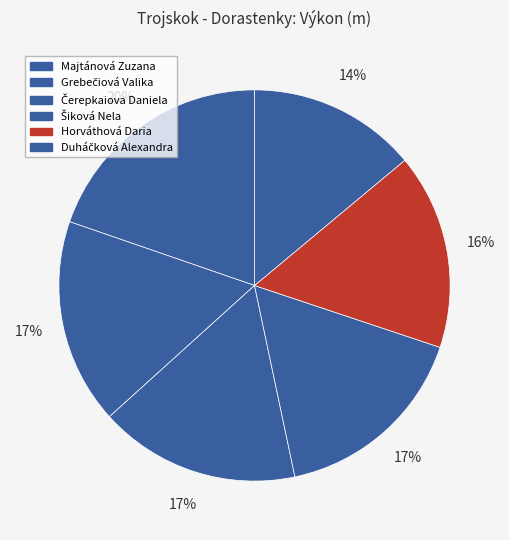

Rank the categories by value from lowest to highest.

Duháčková Alexandra, Horváthová Daria, Šiková Nela, Čerepkaiova Daniela, Grebečiová Valika, Majtánová Zuzana